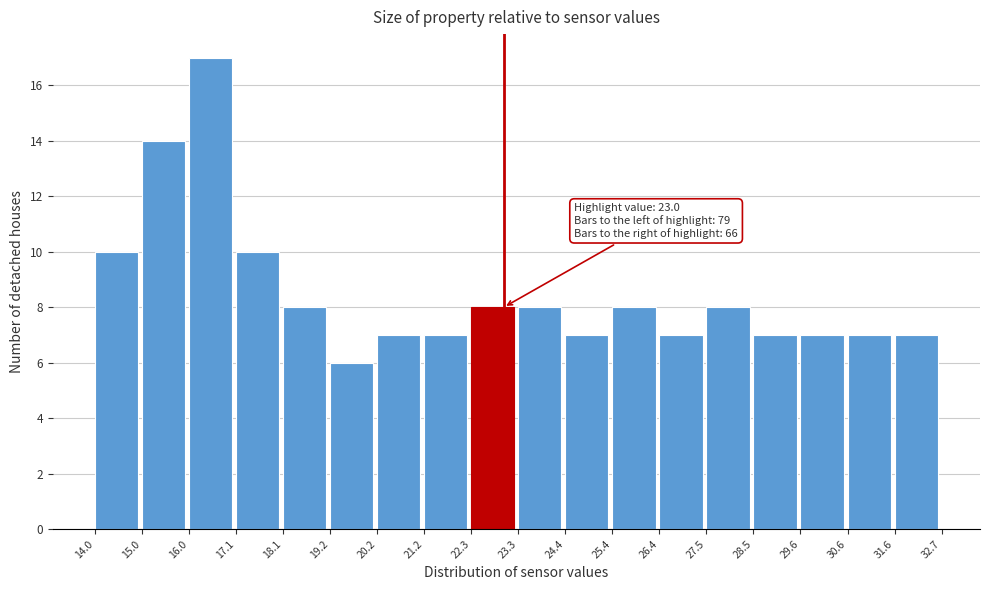

Over which range of the x-axis is the bar tallest?

16.0 to 17.1